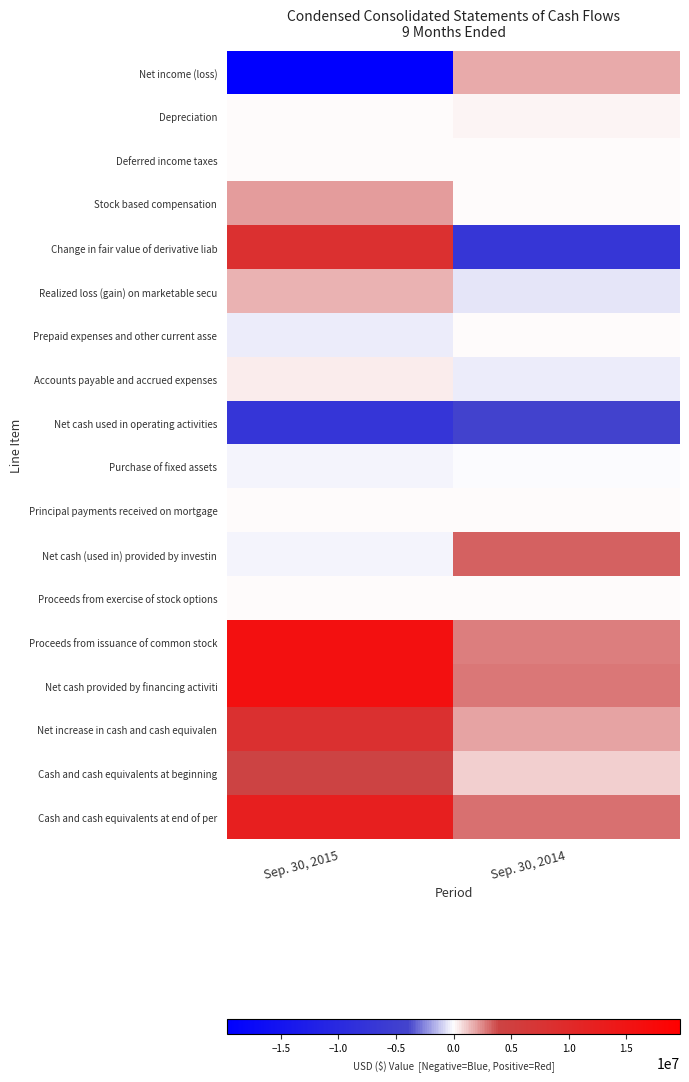

List the series in order of their peak value, highest first.

Net cash provided by financing activiti, Proceeds from issuance of common stock, Cash and cash equivalents at end of per, Change in fair value of derivative liab, Net increase in cash and cash equivalen, Cash and cash equivalents at beginning, Net cash (used in) provided by investin, Stock based compensation, Net income (loss), Realized loss (gain) on marketable secu, Accounts payable and accrued expenses, Depreciation, Proceeds from exercise of stock options, Principal payments received on mortgage, Deferred income taxes, Prepaid expenses and other current asse, Purchase of fixed assets, Net cash used in operating activities